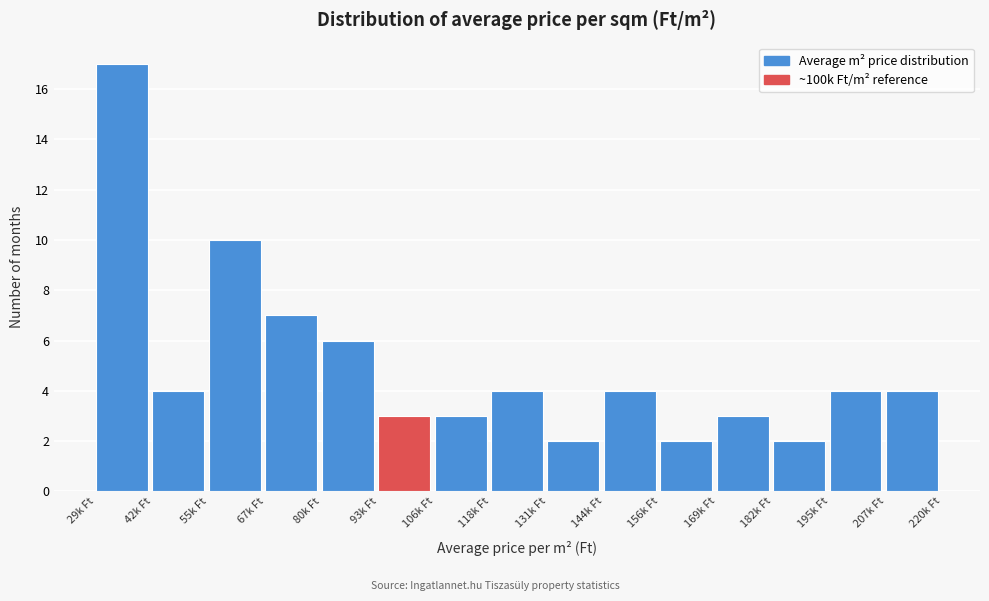

Reading left to right, list all the values displayed in this chart.

29k Ft=17	42k Ft=4	55k Ft=10	67k Ft=7	80k Ft=6	93k Ft=3	106k Ft=3	118k Ft=4	131k Ft=2	144k Ft=4	156k Ft=2	169k Ft=3	182k Ft=2	195k Ft=4	207k Ft=4